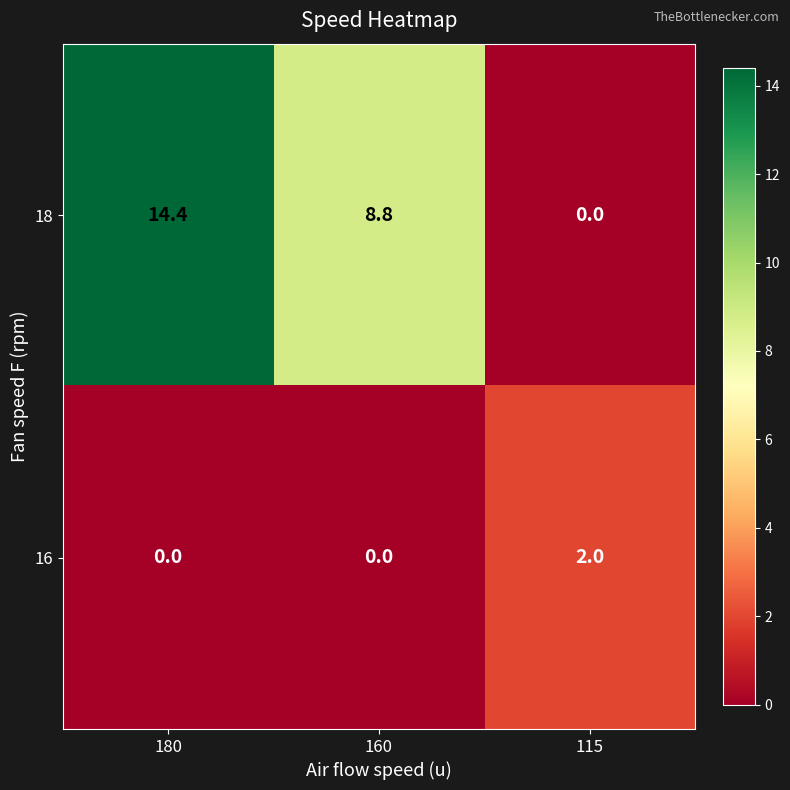

Reading left to right, what are all the values shown in this chart?

18: 14.4	8.8	0.0
16: 0.0	0.0	2.0